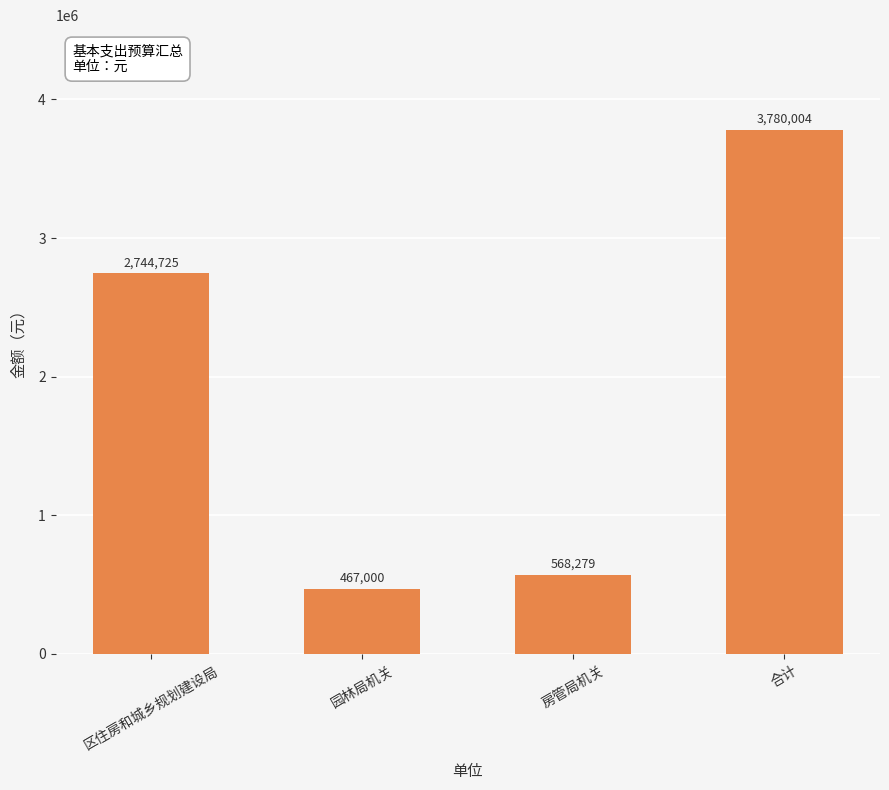

Rank the categories by value from lowest to highest.

园林局机关, 房管局机关, 区住房和城乡规划建设局, 合计